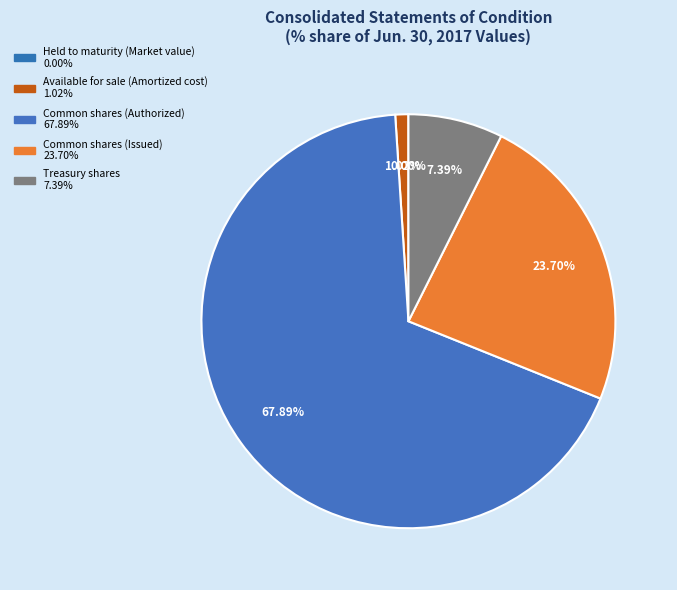

True or false: Available for sale (Amortized cost) accounts for 14% of the total.

False